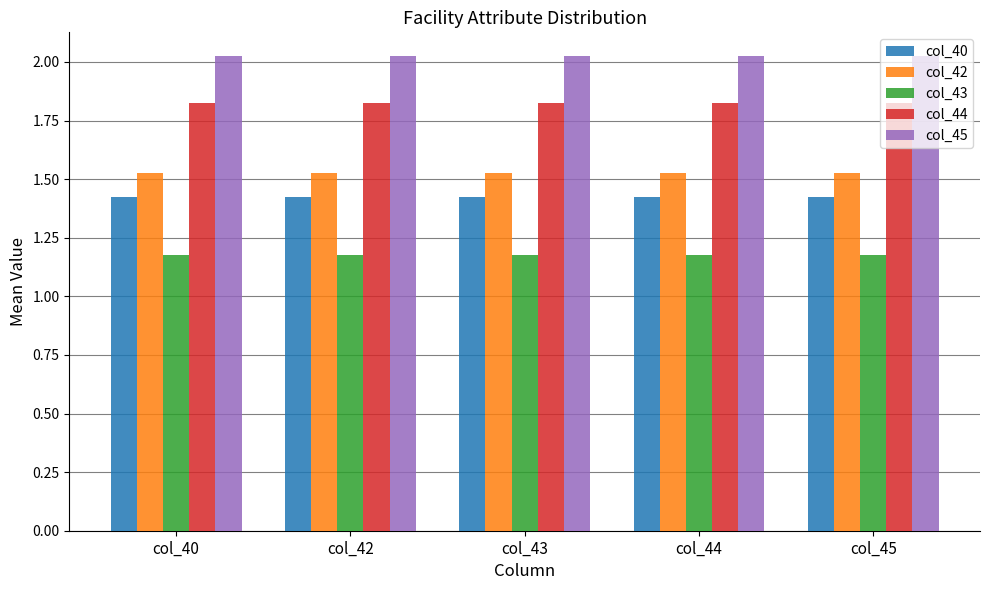

Which series has the largest total across all categories?

col_45